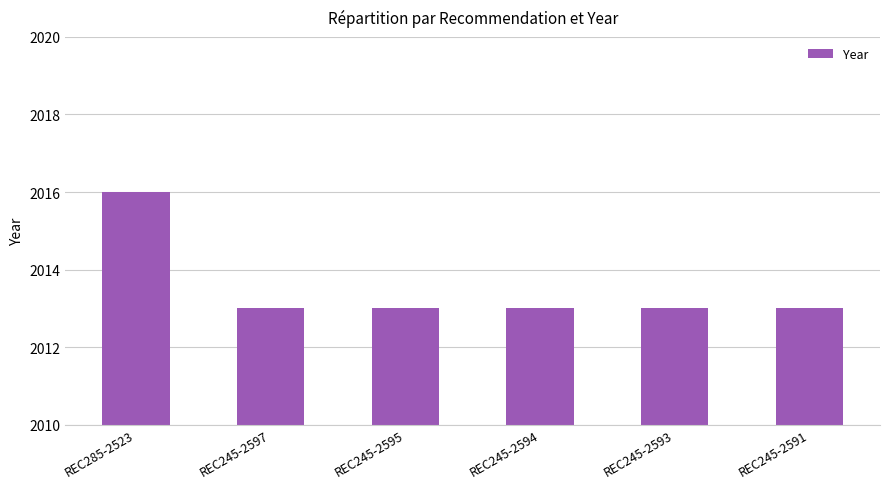

Are the bars grouped side by side (vs. stacked)?

No